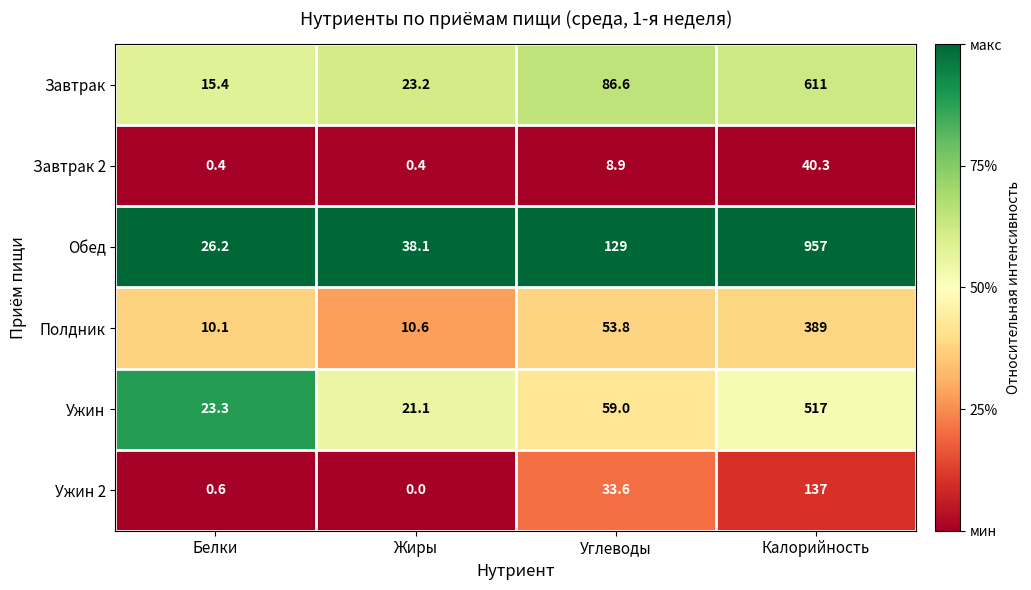

Which series has the largest range (max minus min)?

Обед